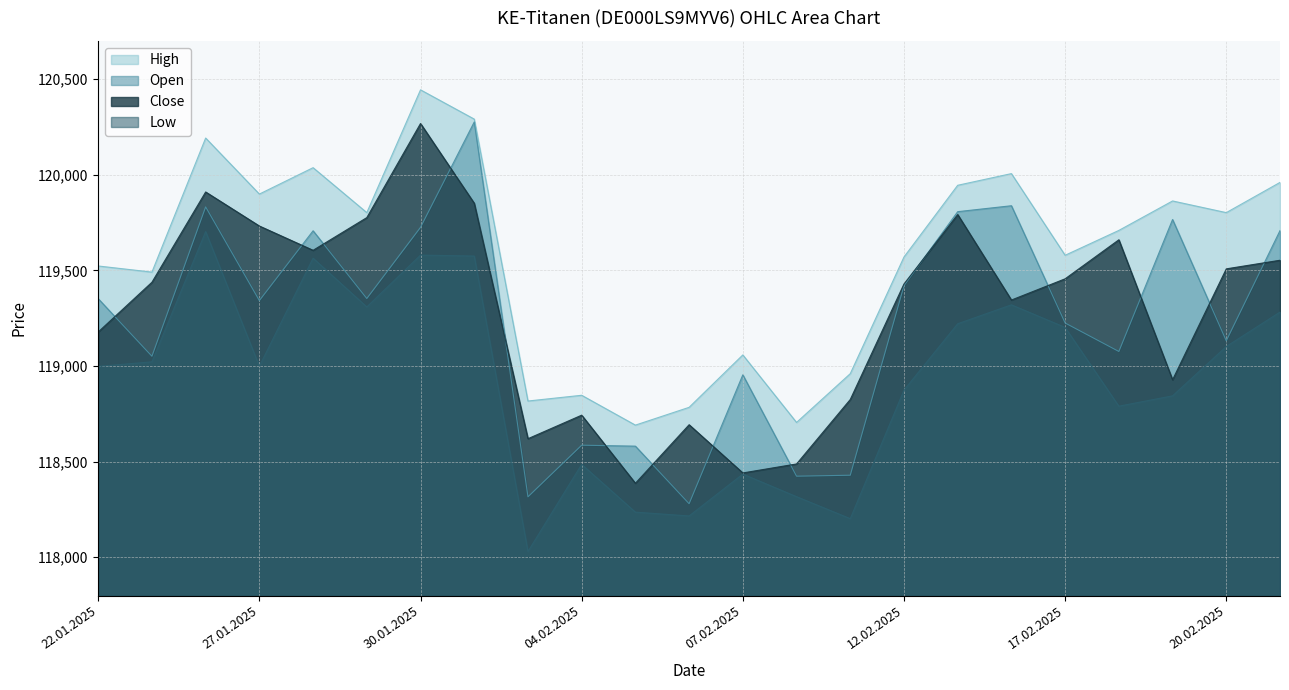

What is the difference between the highest and lowest values at 04.02.2025?

361